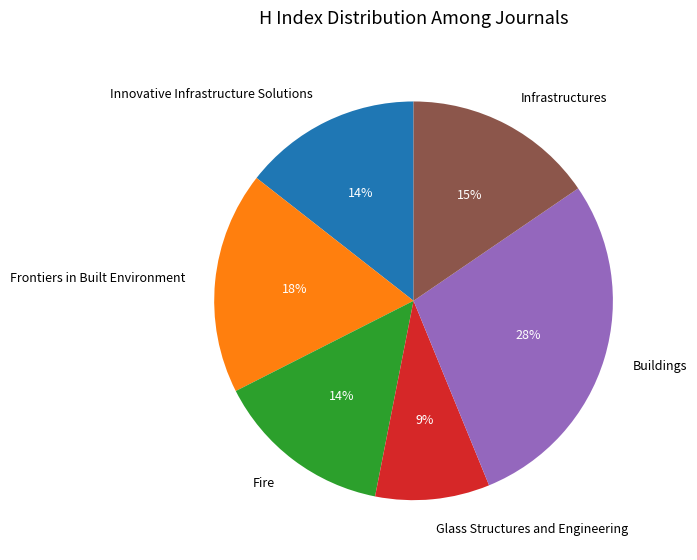

Between Fire and Frontiers in Built Environment, which is larger?

Frontiers in Built Environment